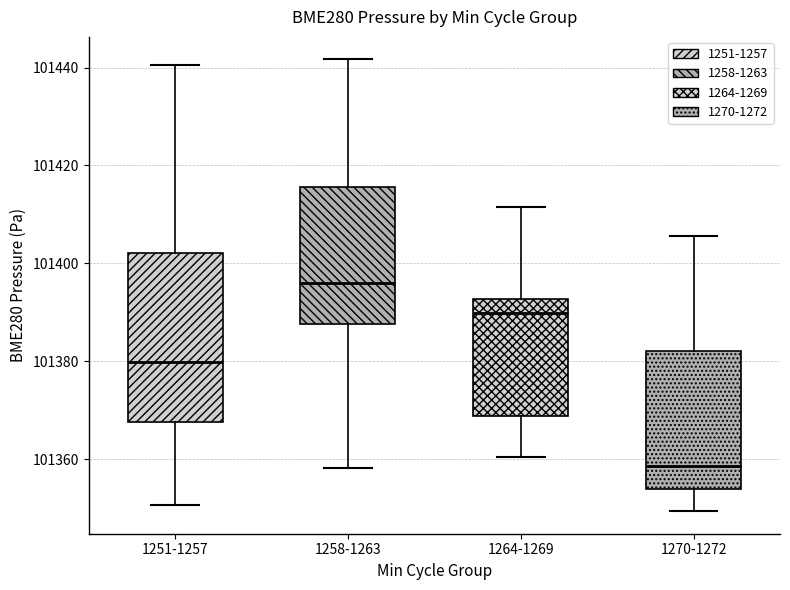

Which box has the lowest median line?

1270-1272